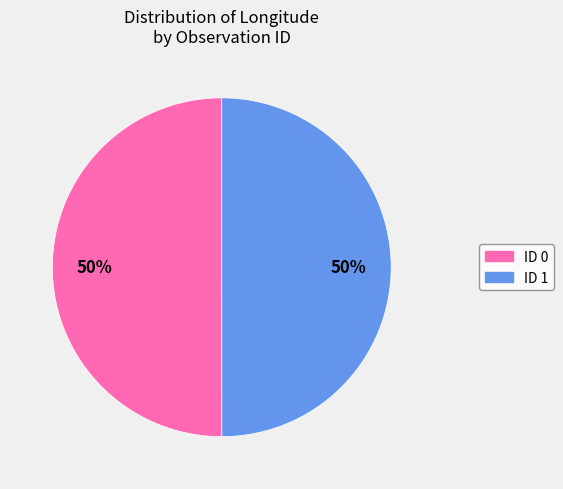

Is it true that ID 1 is 57% of the pie?

False